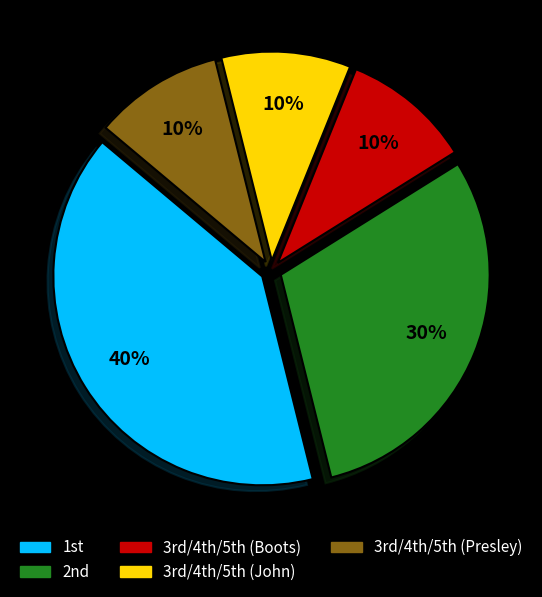

How many segments does this pie chart have?

5